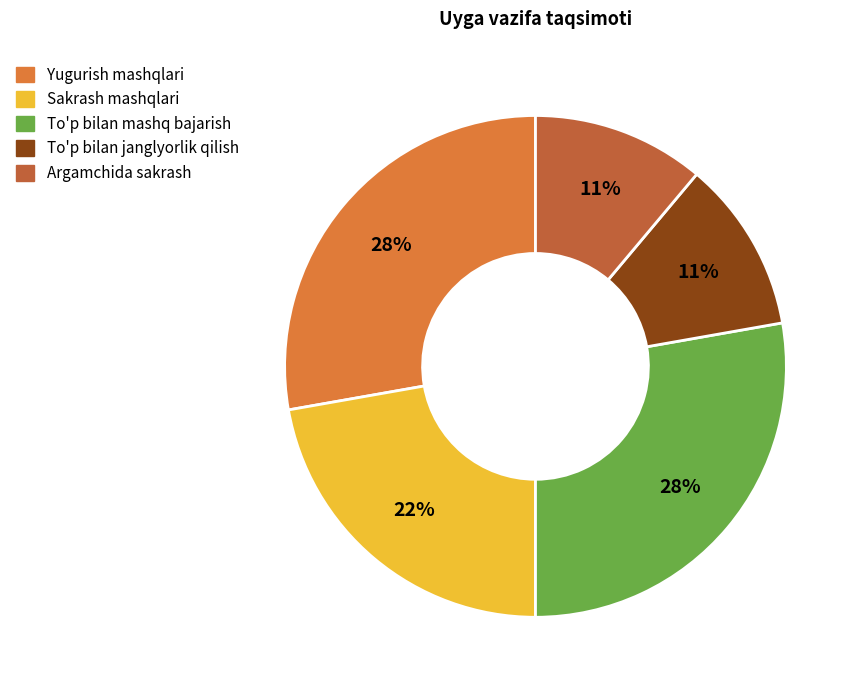

To the nearest percent, what is the difference between the largest and smallest slice percentages?

17%